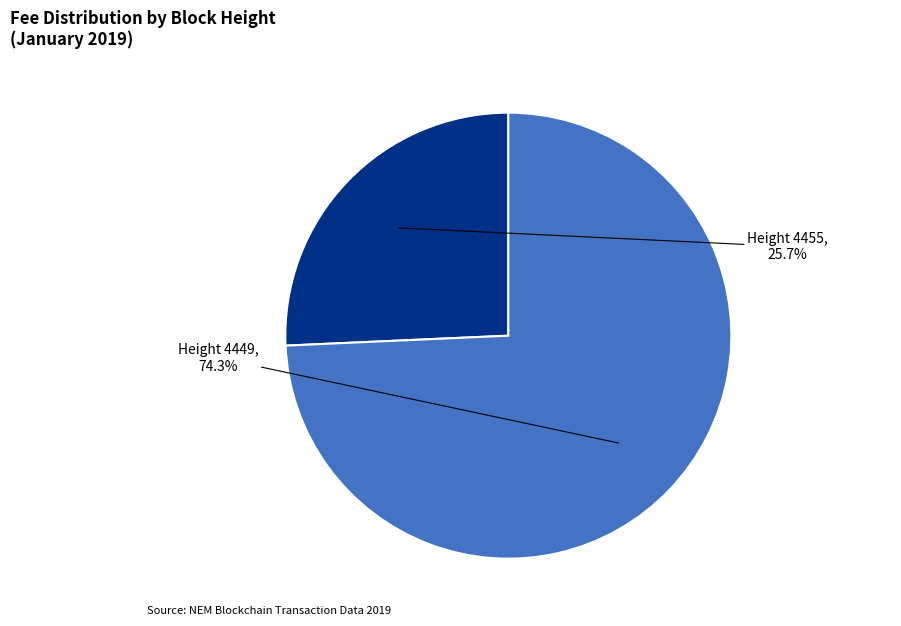

Is there a majority slice in this chart?

Yes